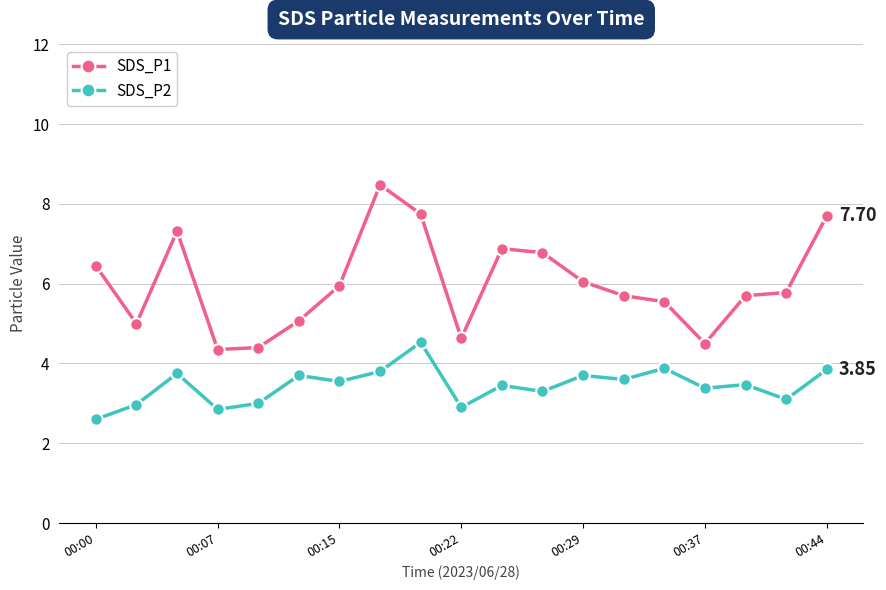

At how many categories does at least one series exceed 4?

19